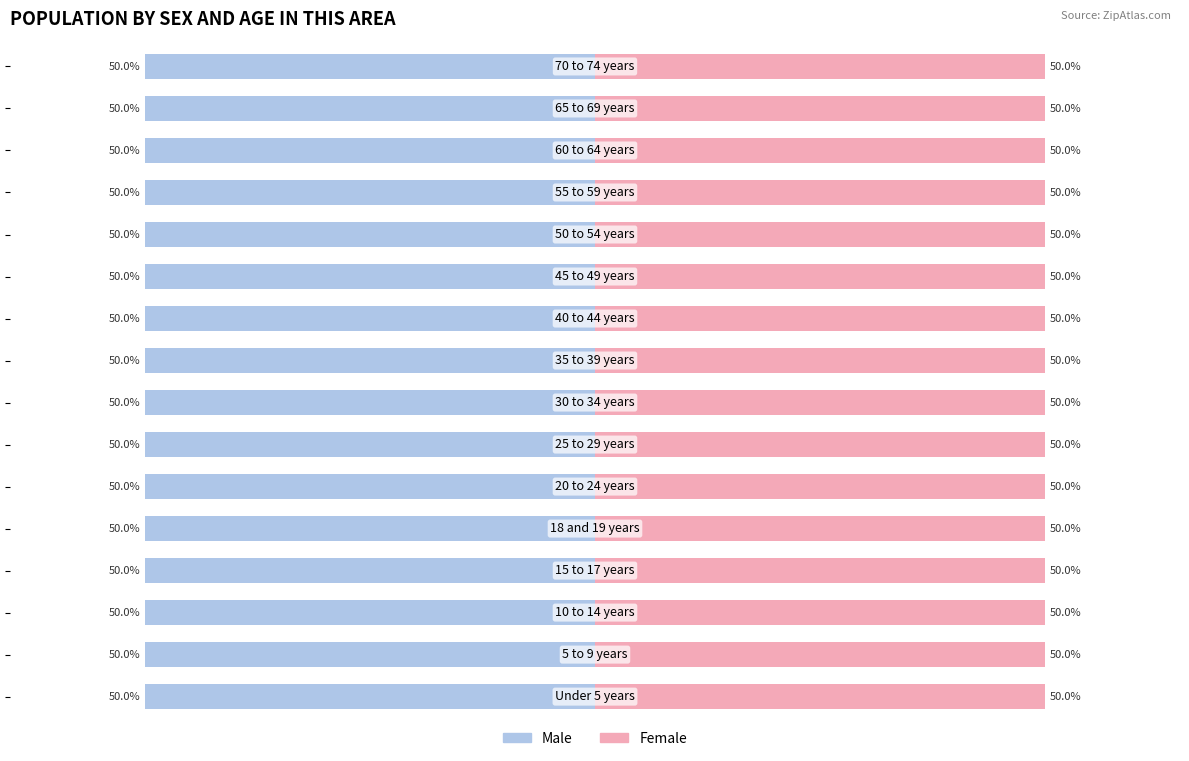

Which category has the lowest value in the Male series?

70 to 74 years